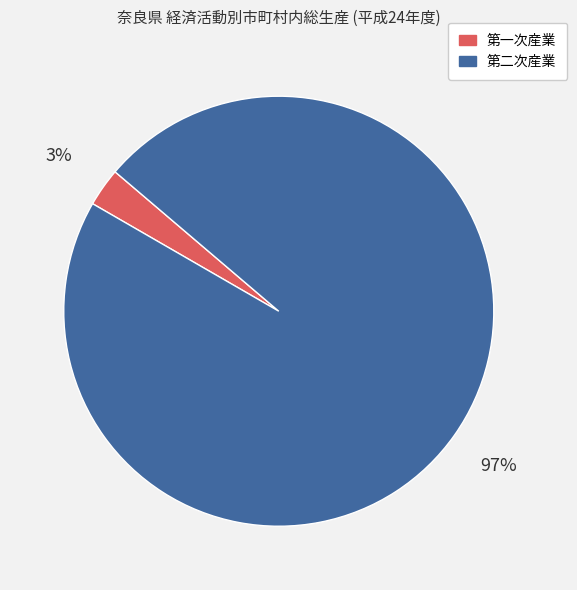

Which has a higher value, 第一次産業 or 第二次産業?

第二次産業